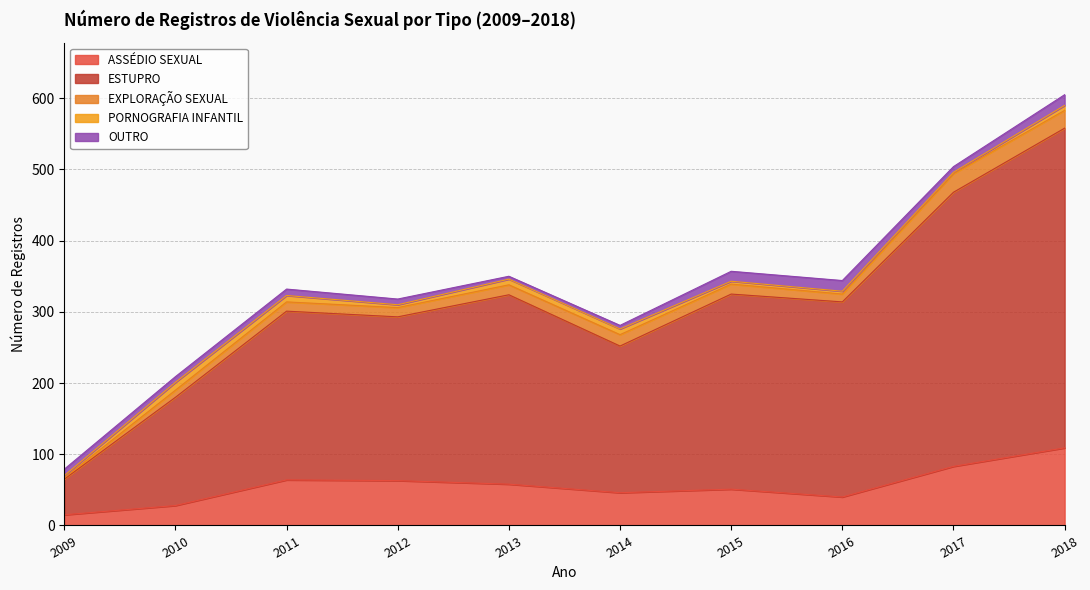

True or false: OUTRO and ESTUPRO intersect in this chart.

False